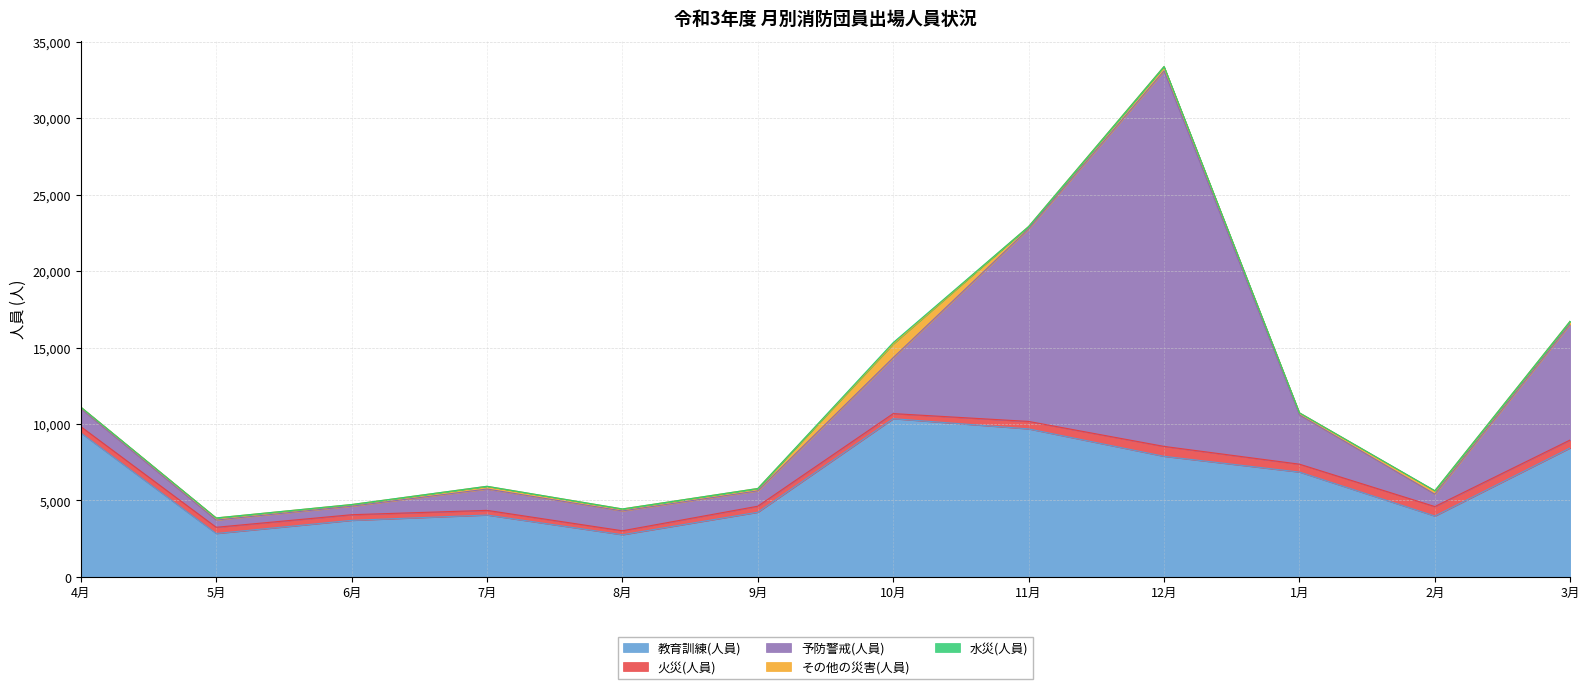

True or false: その他の災害(人員) has a value of 301 at 3月.

False